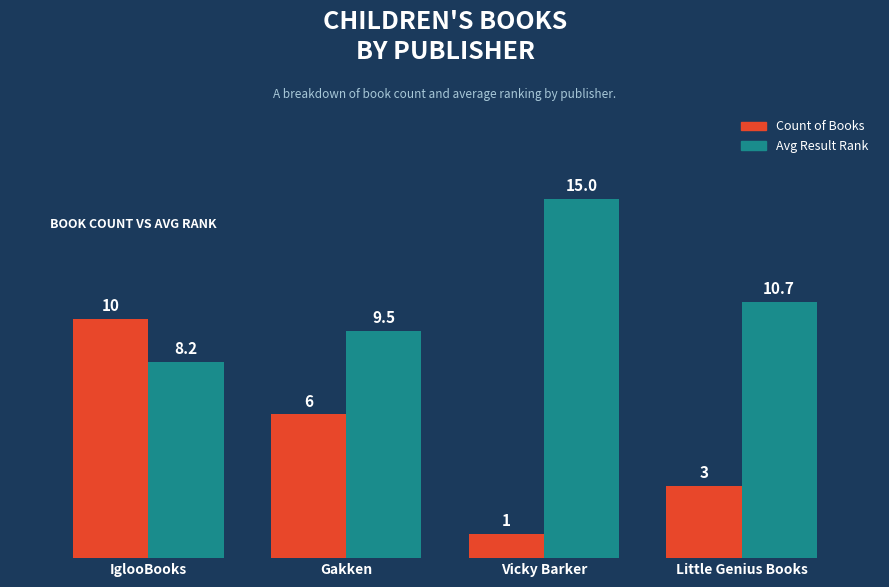

Count the Count of Books values in the range 3 to 10.

3